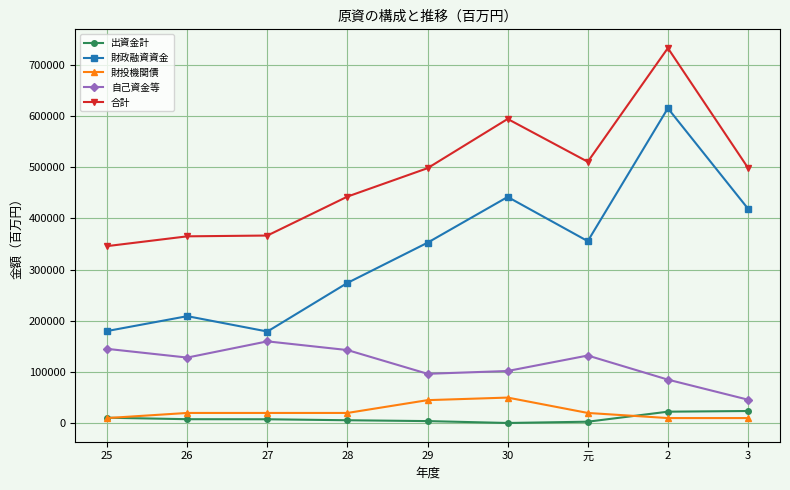

At which category does the chart reach its peak across all series?

2